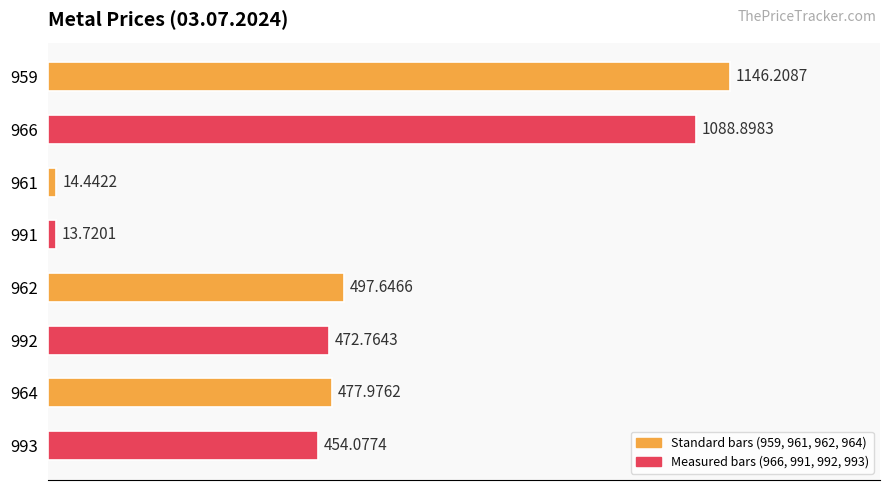

How many bars are there in total?

8